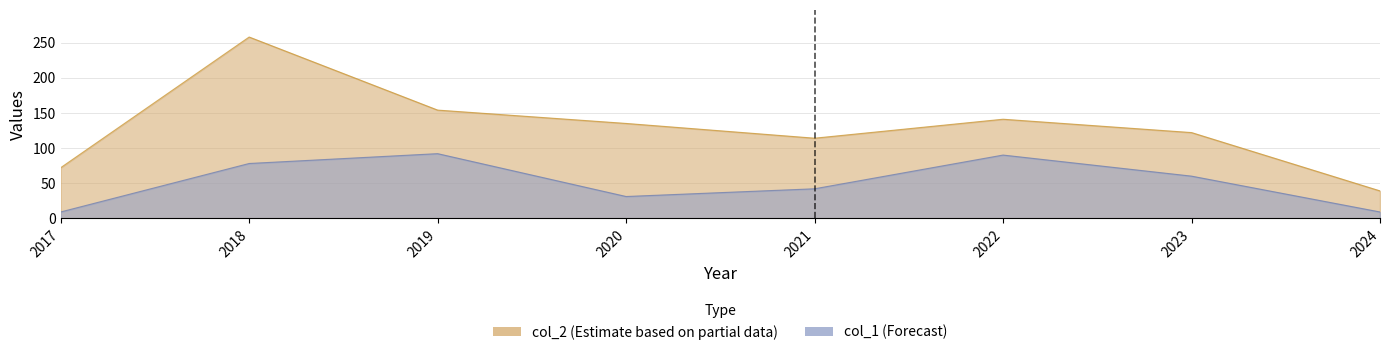

What is the average value of the col_1 series?

51